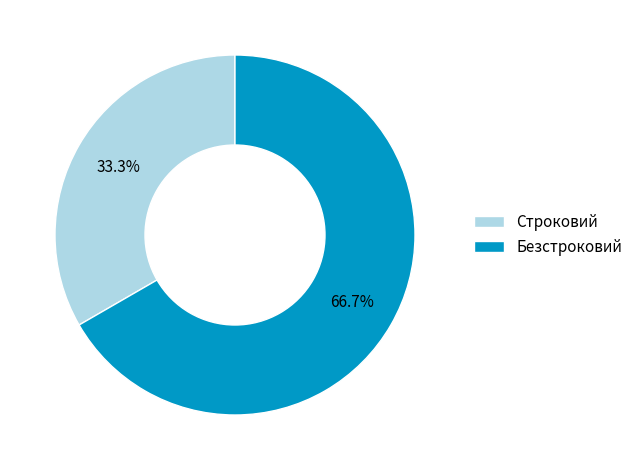

Is Строковий the majority of the pie?

No